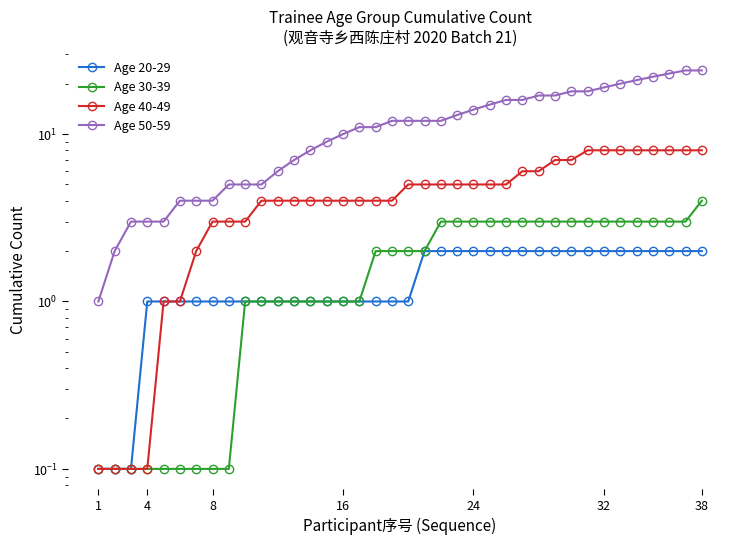

True or false: Age 50-59 and Age 30-39 cross at least once.

False